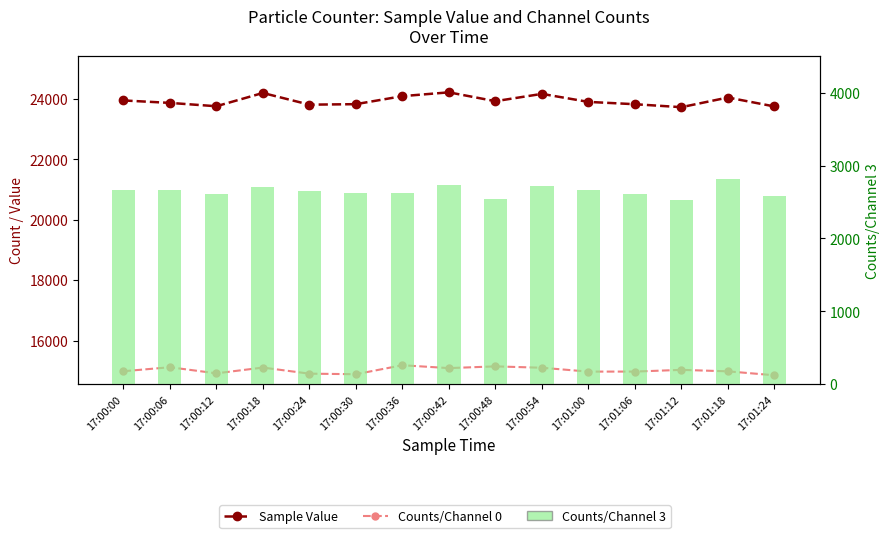

Which series has the widest spread of values?

Sample Value